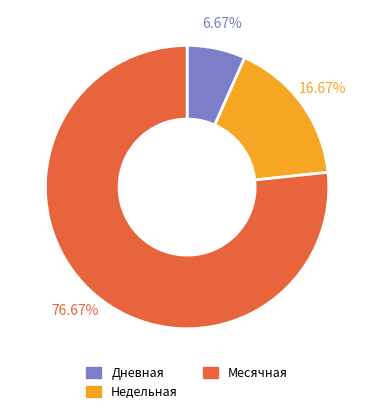

Is there any slice that represents more than half of the pie?

Yes